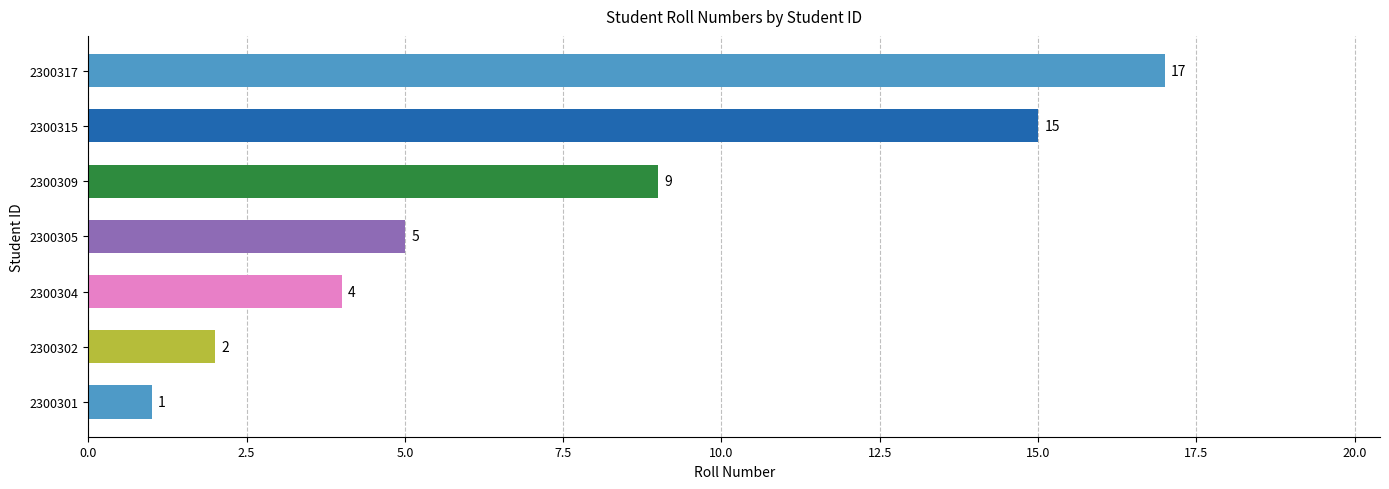

Which has a higher value, 2300315 or 2300309?

2300315